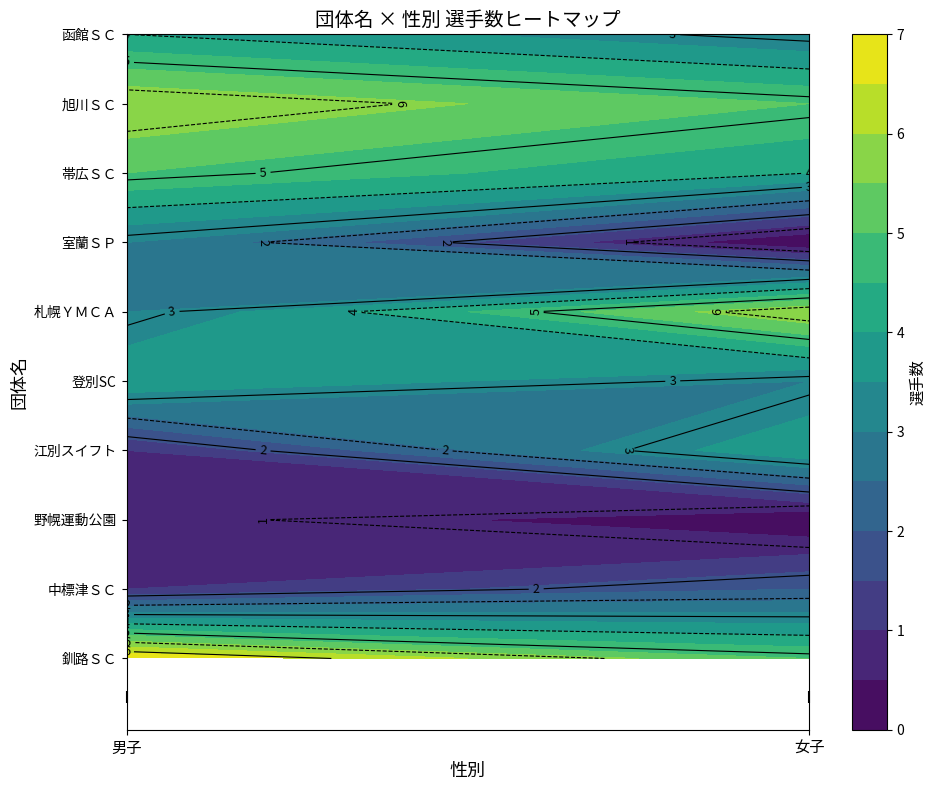

Reading right to left, transcribe all the data shown in this chart.

釧路ＳＣ: 5	7
中標津ＳＣ: 2	1
野幌運動公園: 0	1
江別スイフト: 4	1
登別SC: 3	4
札幌ＹＭＣＡ: 6	3
室蘭ＳＰ: 0	3
帯広ＳＣ: 4	5
旭川ＳＣ: 5	6
函館ＳＣ: 3	4